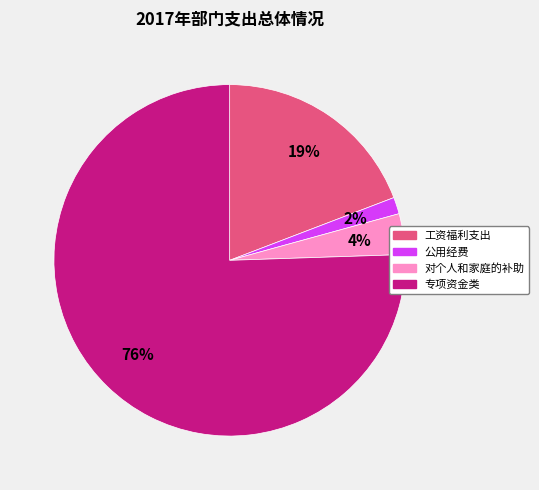

Which category has the smallest portion of the pie?

公用经费